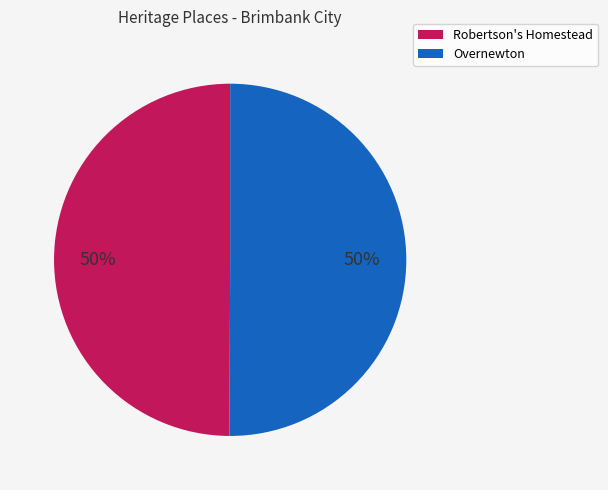

Is it true that Overnewton is 37% of the pie?

False